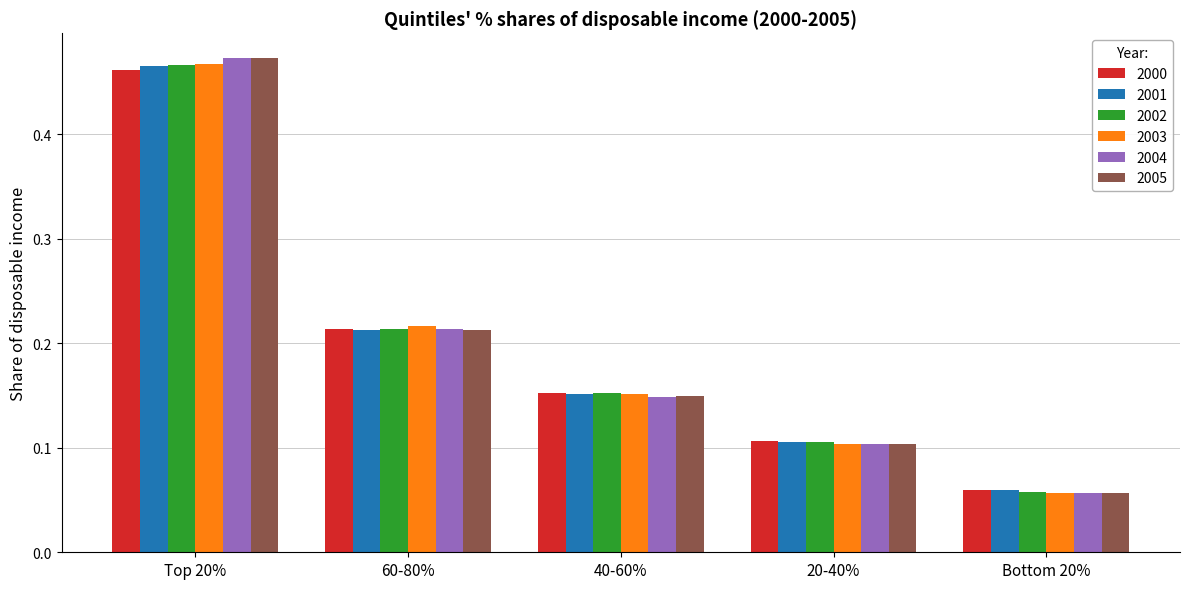

Is the value of 2001 at 40-60% greater than the value of 2000 at Bottom 20%?

Yes